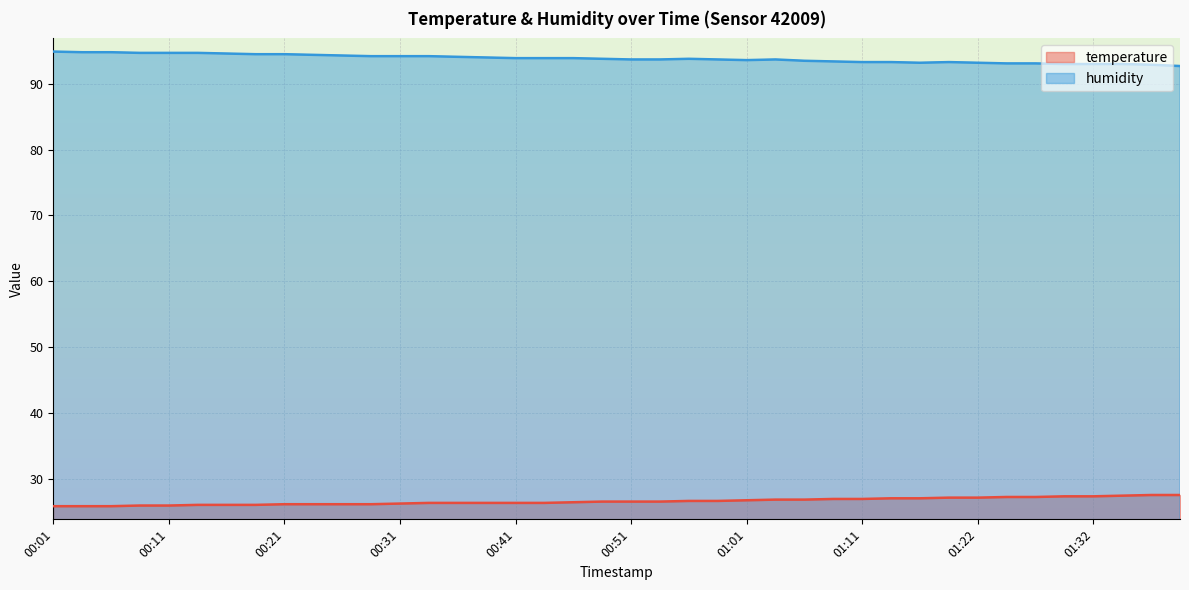

In humidity, how many points are higher than both neighbors (excluding endpoints)?

3